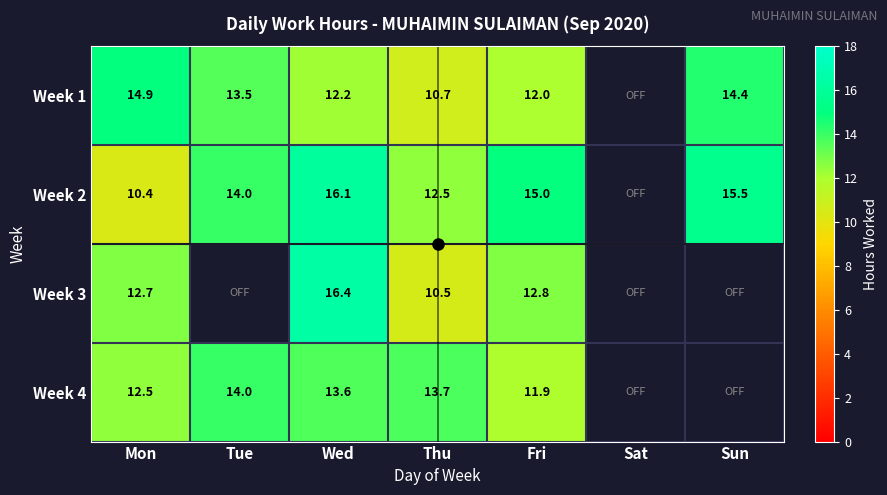

What is the sum of the Week 2 values at Fri and Sun?

30.4